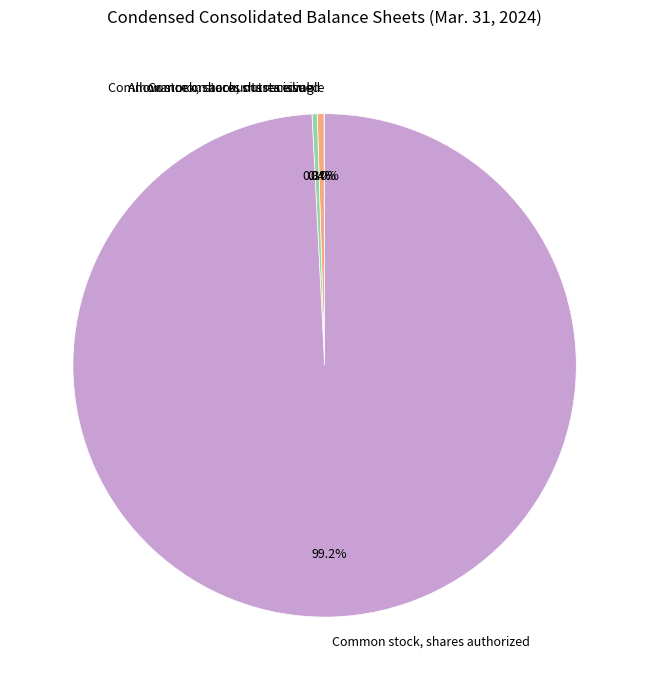

Is there a majority slice in this chart?

Yes